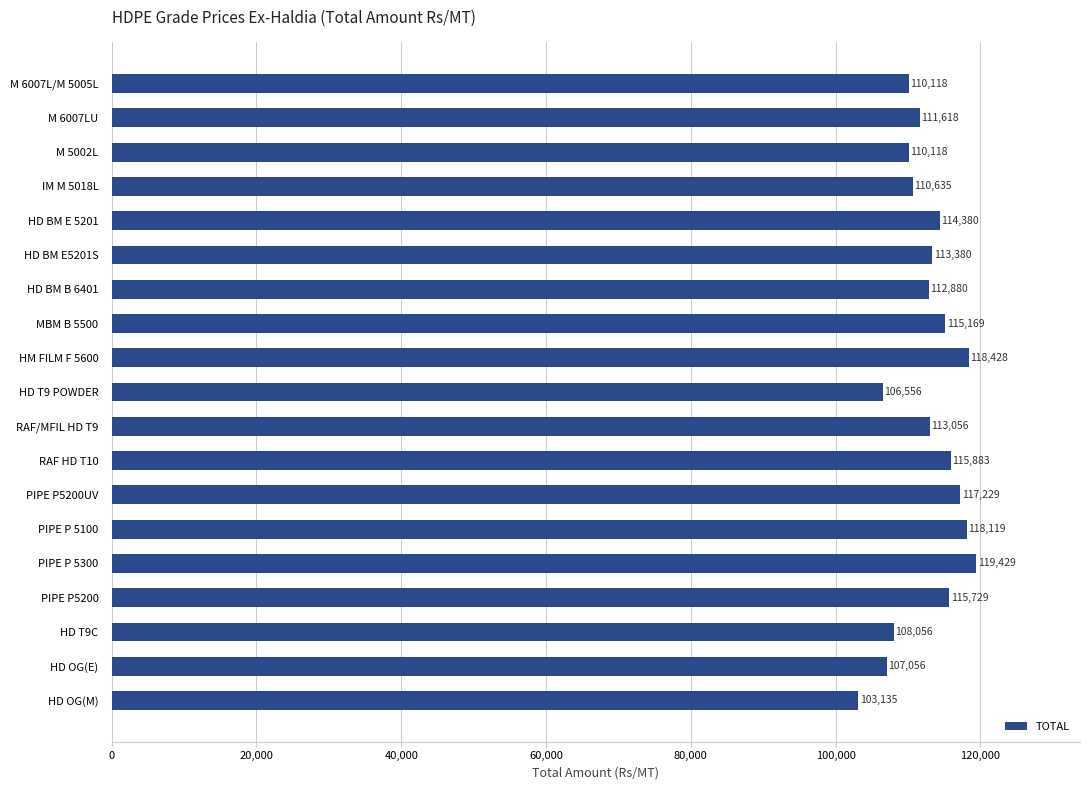

What is the difference between the second highest and minimum values?

15293